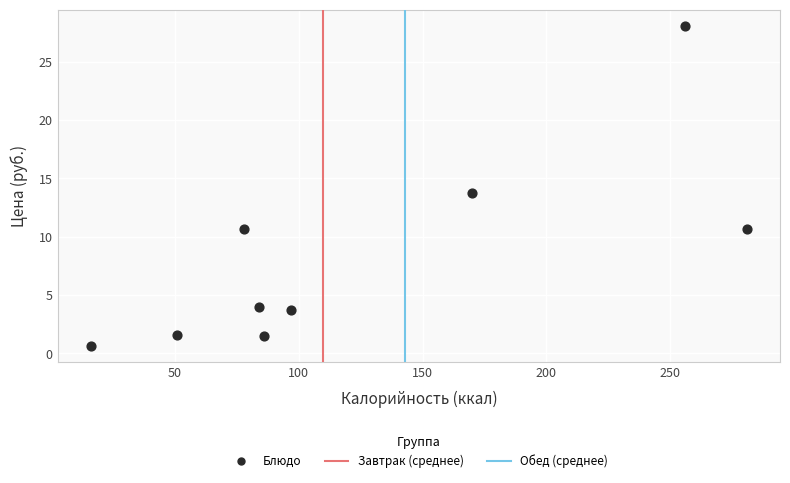

What is the average X value?

124.3